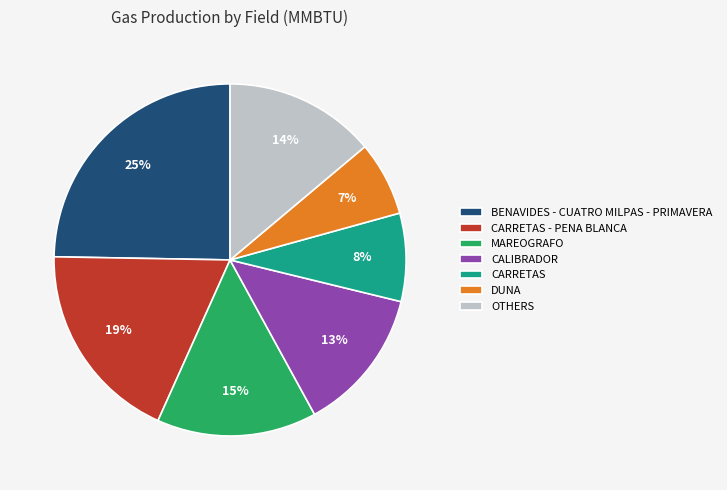

Is the sum of BENAVIDES - CUATRO MILPAS - PRIMAVERA and OTHERS greater than half?

No